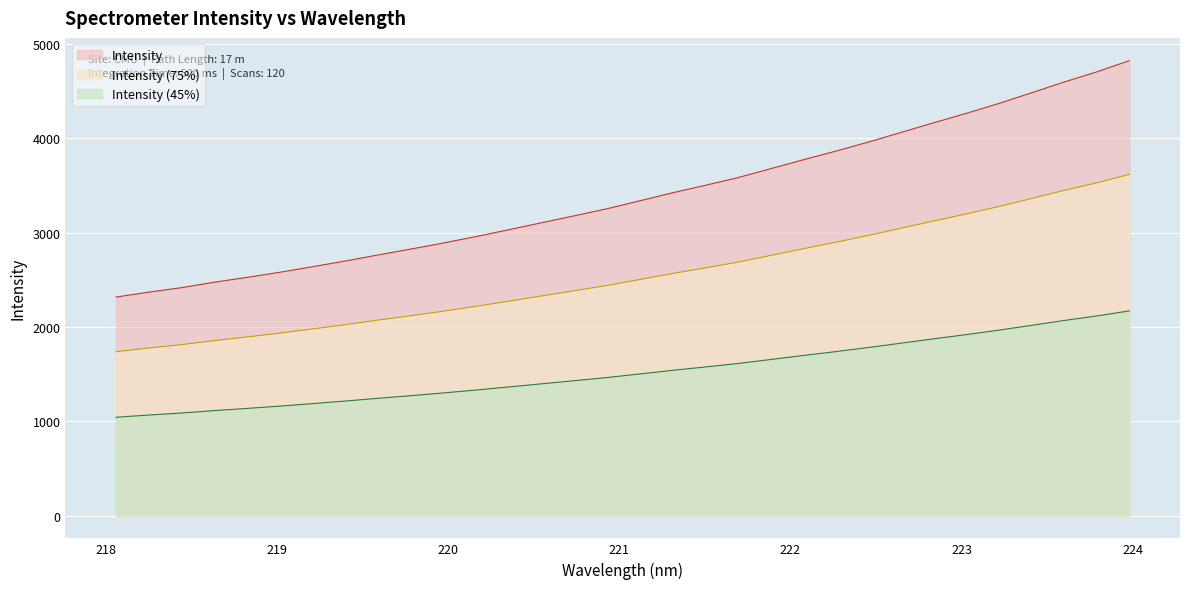

What is the label of the 5th point from the left?

218.8244